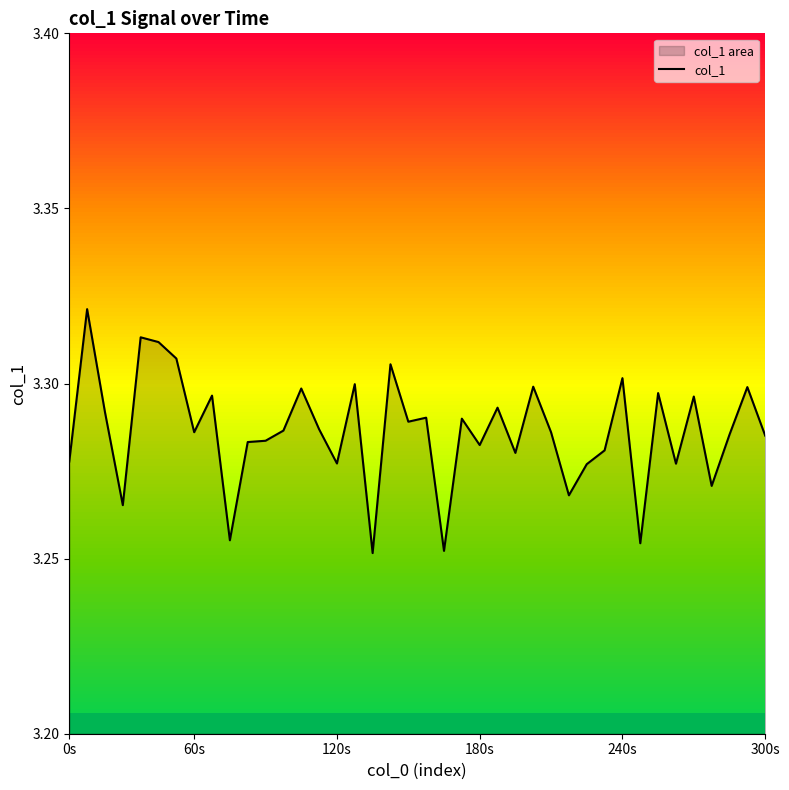

The col_1 series shows 4.8 at 60s. True or false?

False